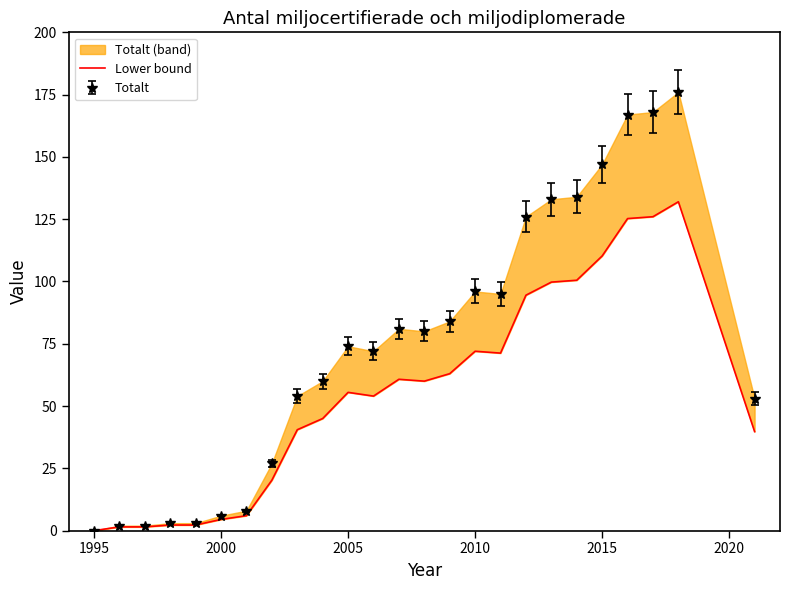

What is the sum of all values?

1388.2